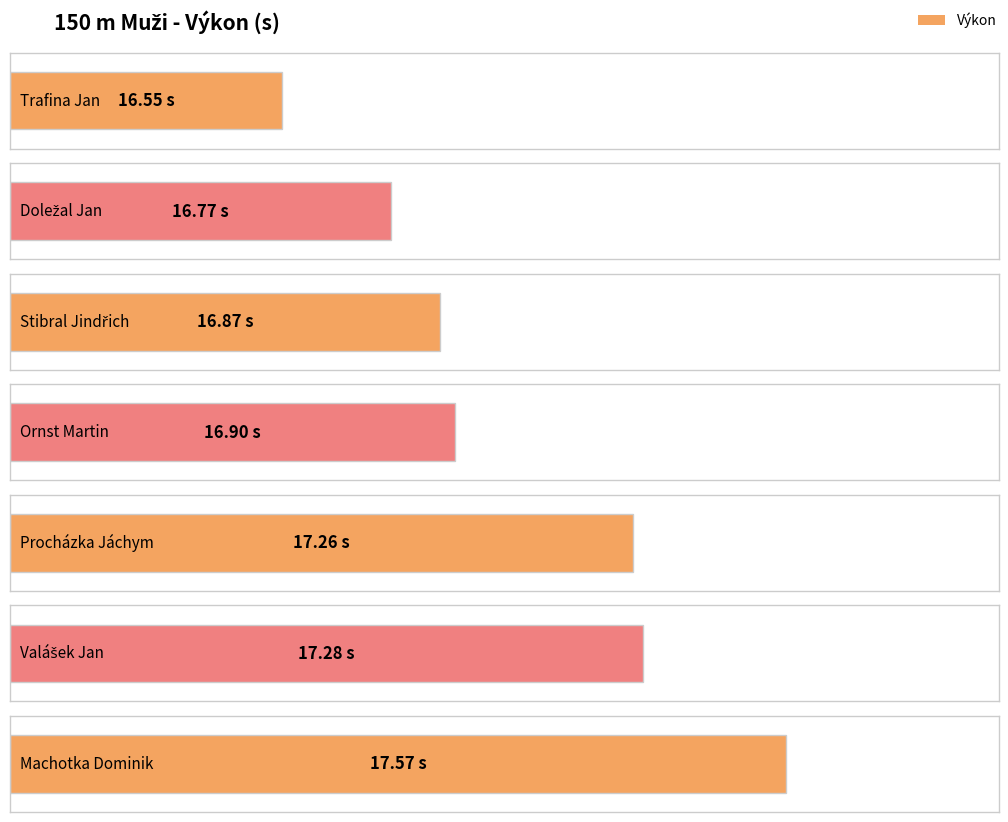

What is the difference between the second highest and second lowest values?

0.5